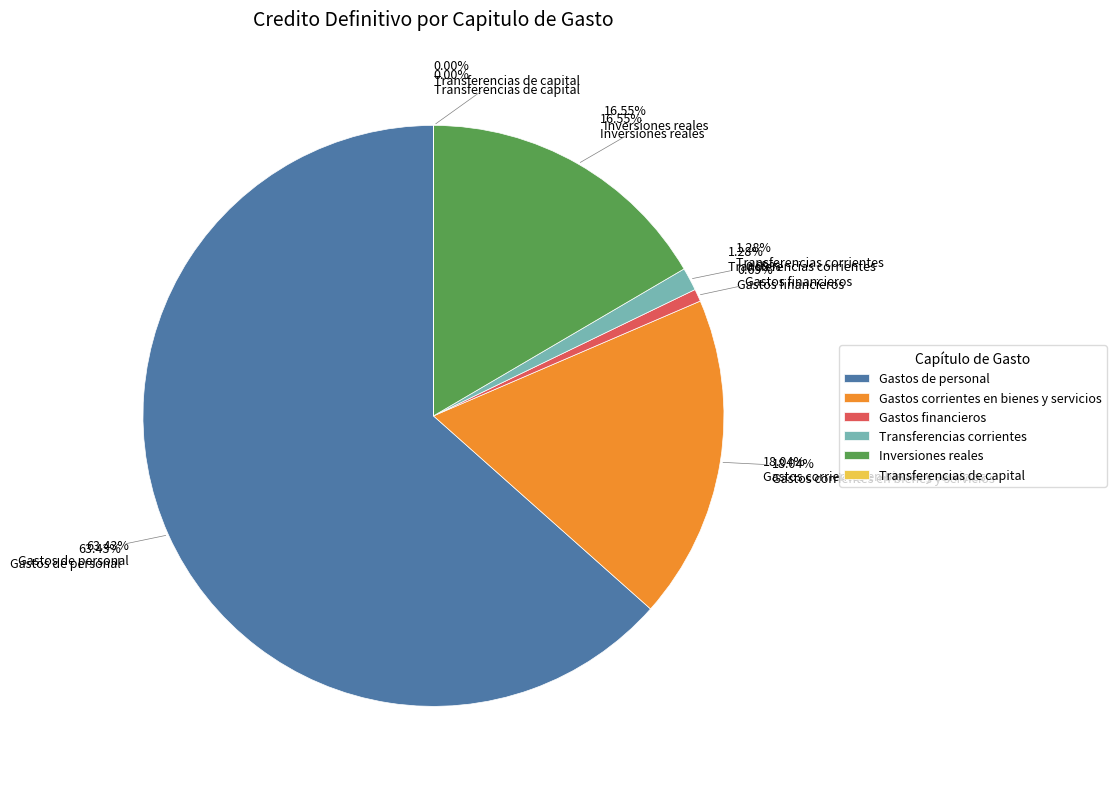

Which has a higher value, Gastos financieros or Transferencias de capital?

Gastos financieros